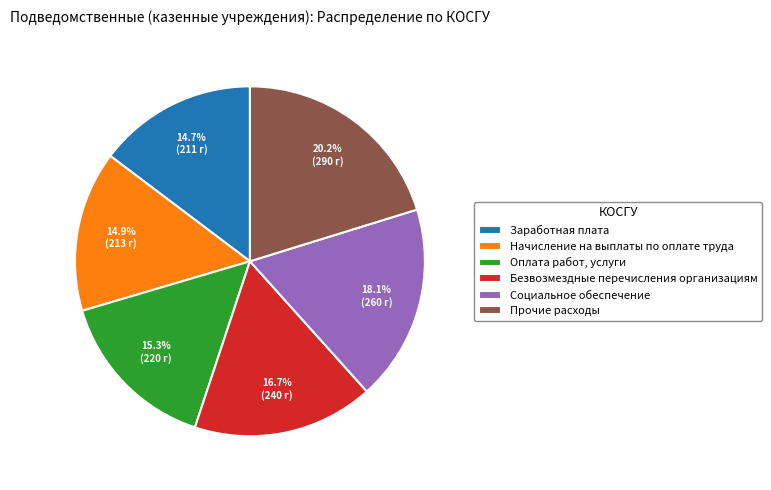

What is the largest slice in the pie chart?

Прочие расходы